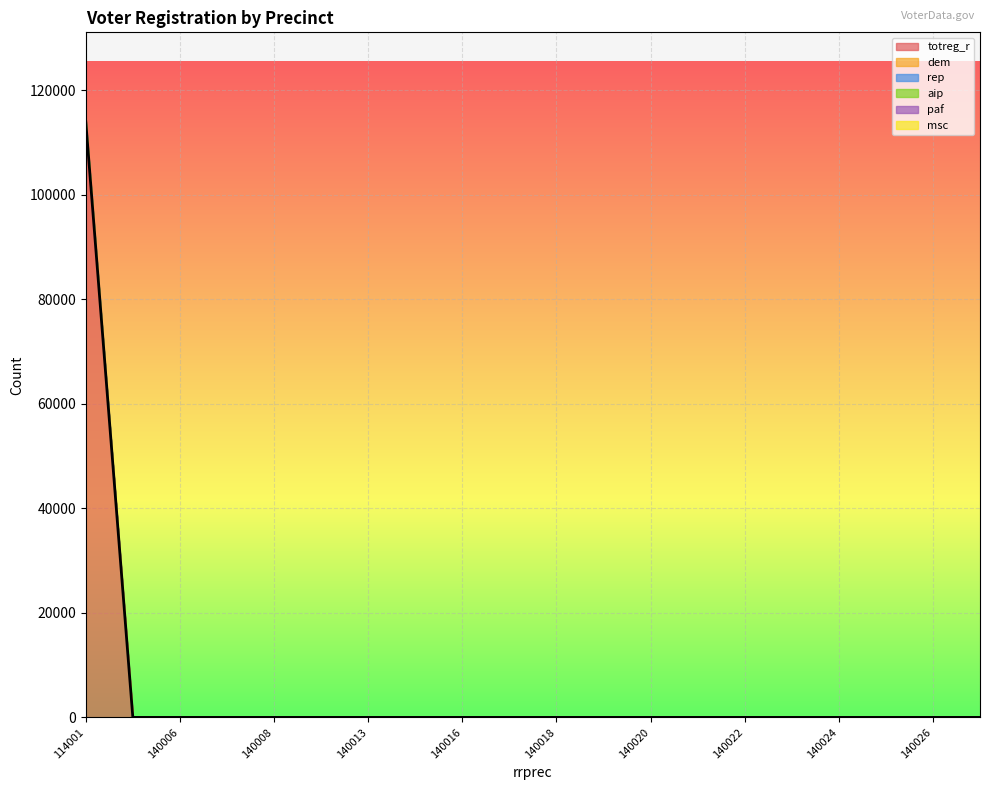

Which has a higher value, 140026 or 140025?

140026